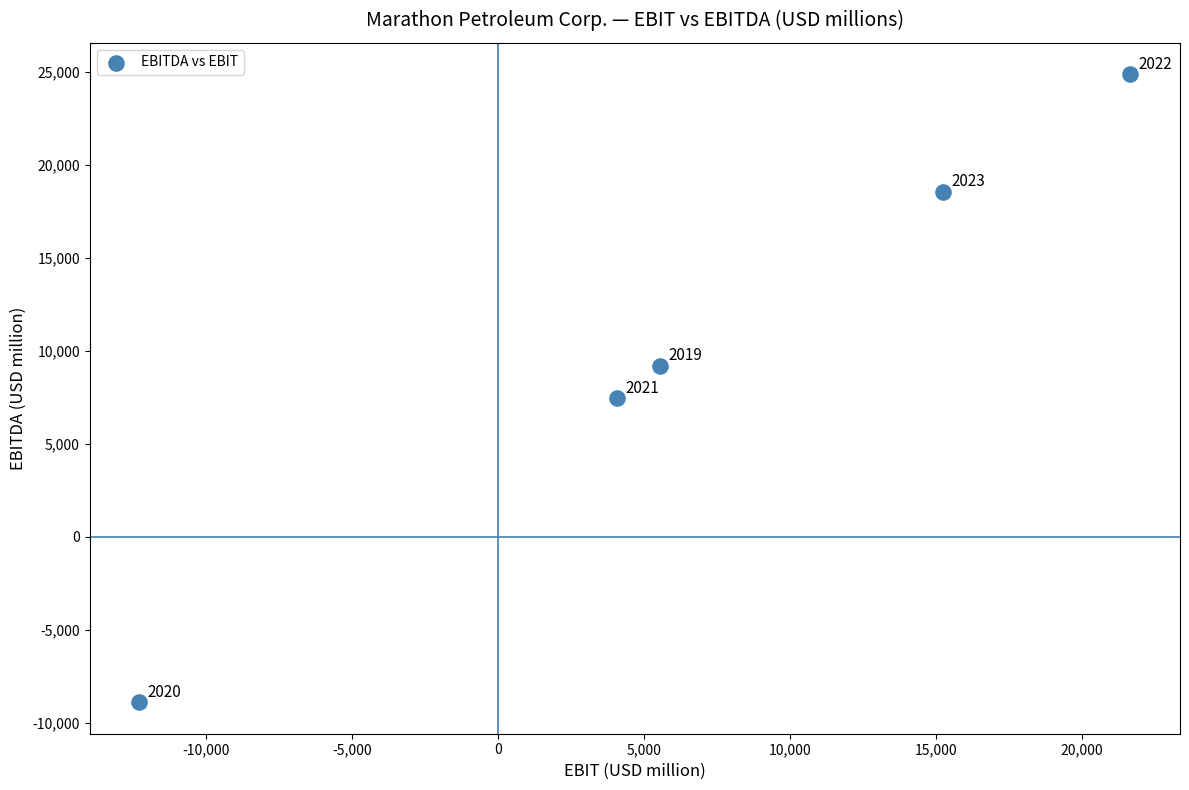

What Y value in the scatter plot is closest to 7987?

7448